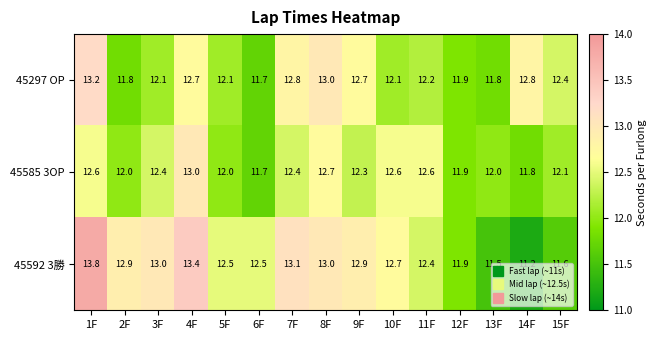

What value does the 45585 3OP series have at 4F?

13.0